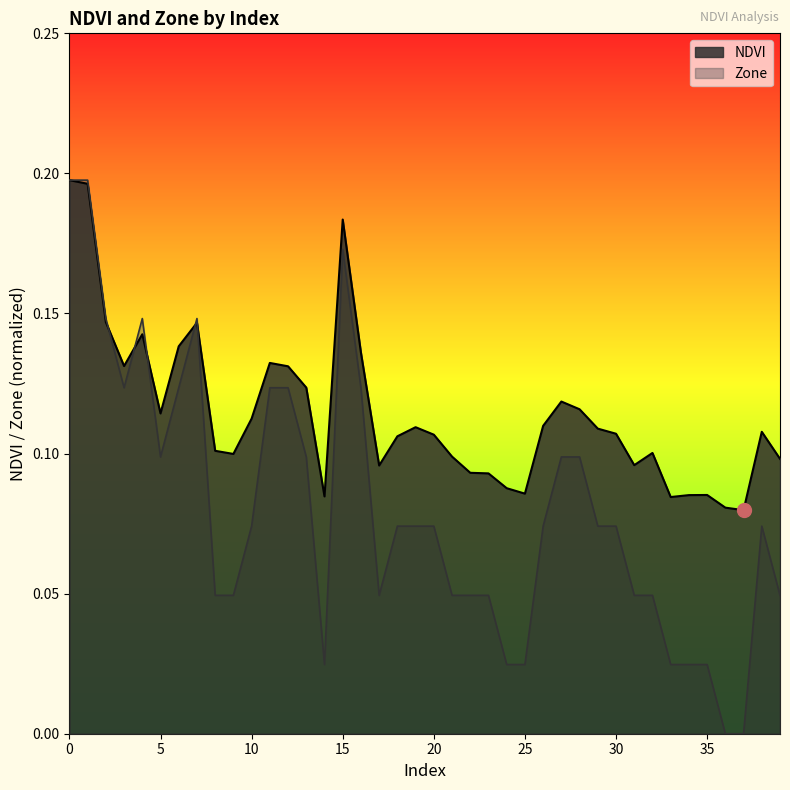

True or false: NDVI and Zone cross at least once.

True